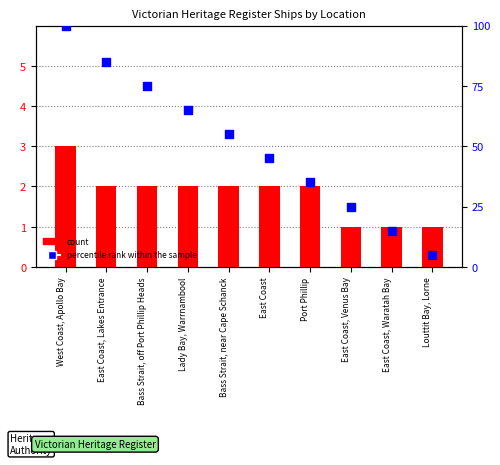

What are all the series names shown in the legend?

count, percentile rank within the sample